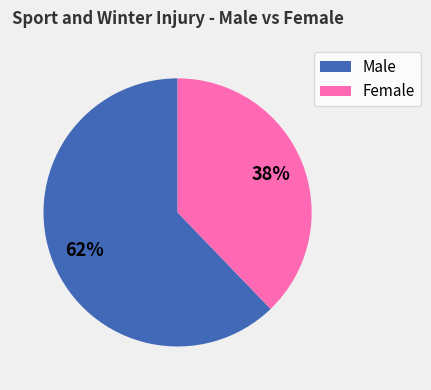

Combined, do Male and Female account for over 50%?

Yes